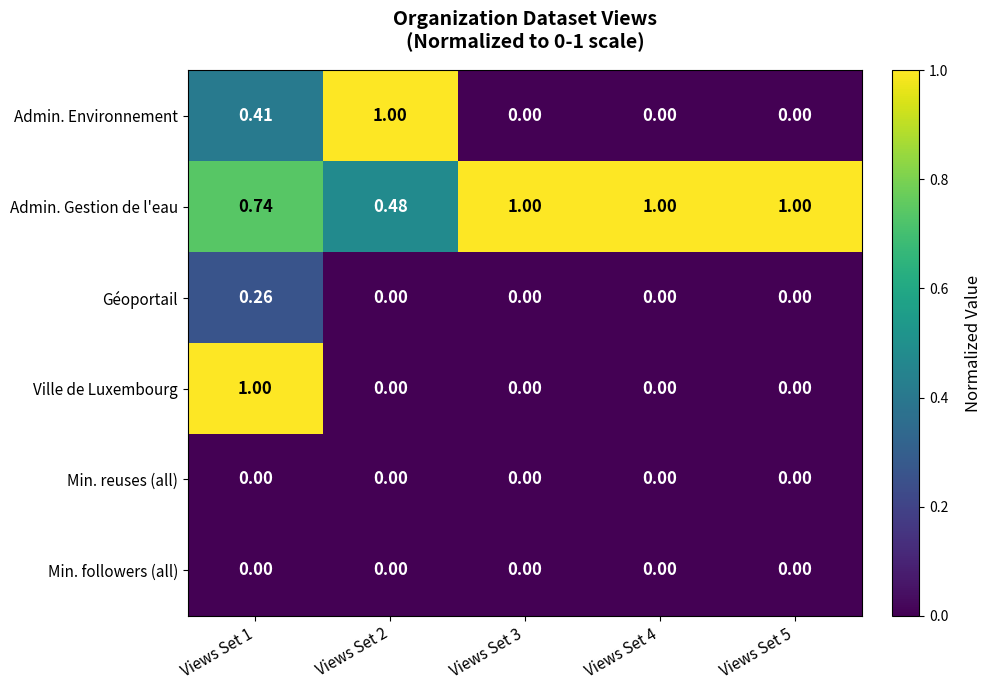

Between Views Set 1 and Views Set 2, which series saw the biggest shift?

Ville de Luxembourg